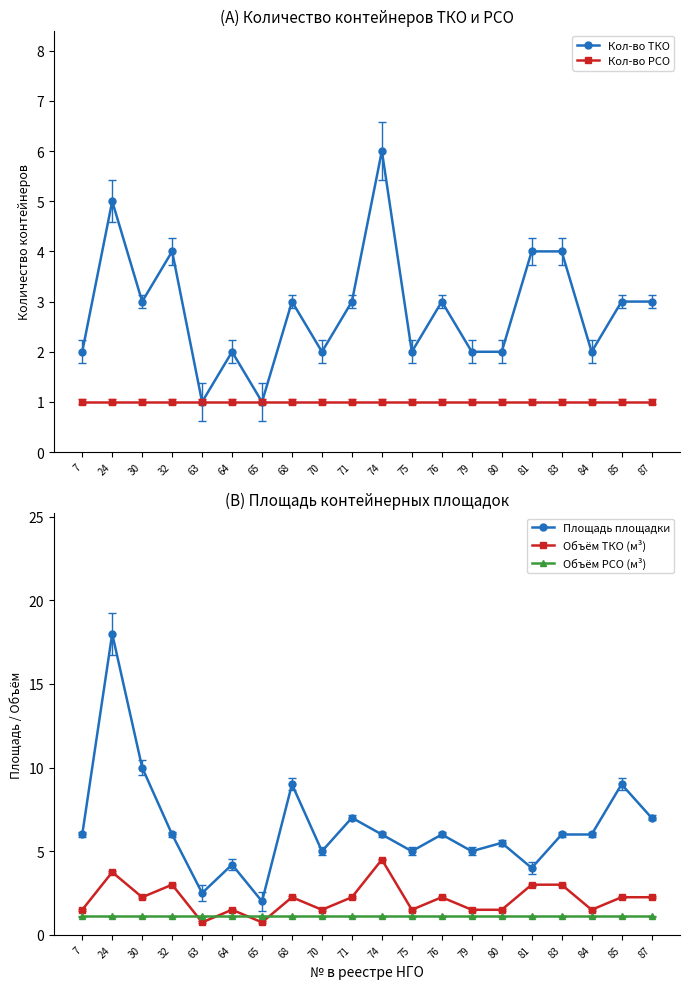

The value of Кол-во РСО at 87 is 1.0. True or false?

True